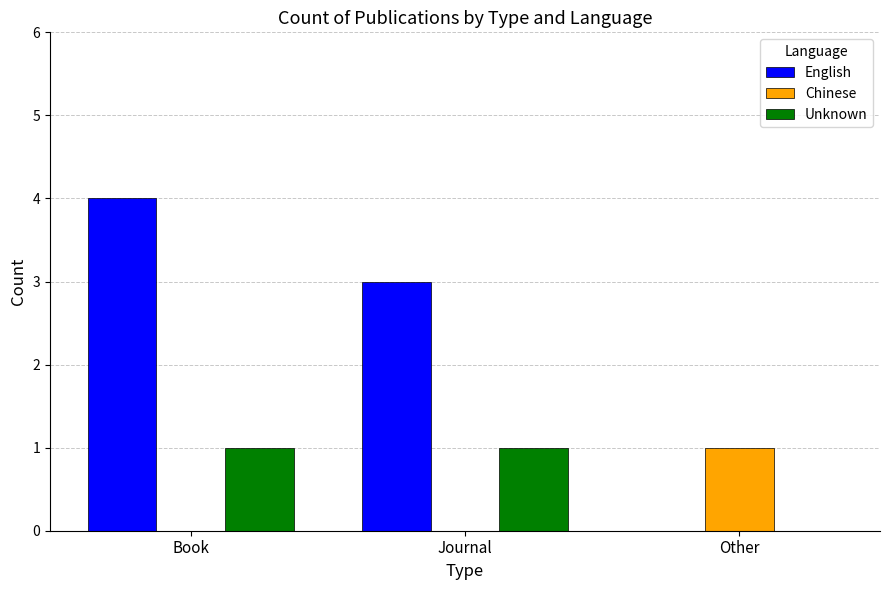

Reading left to right, transcribe all the data shown in this chart.

English: 4	3	0
Chinese: 0	0	1
Unknown: 1	1	0